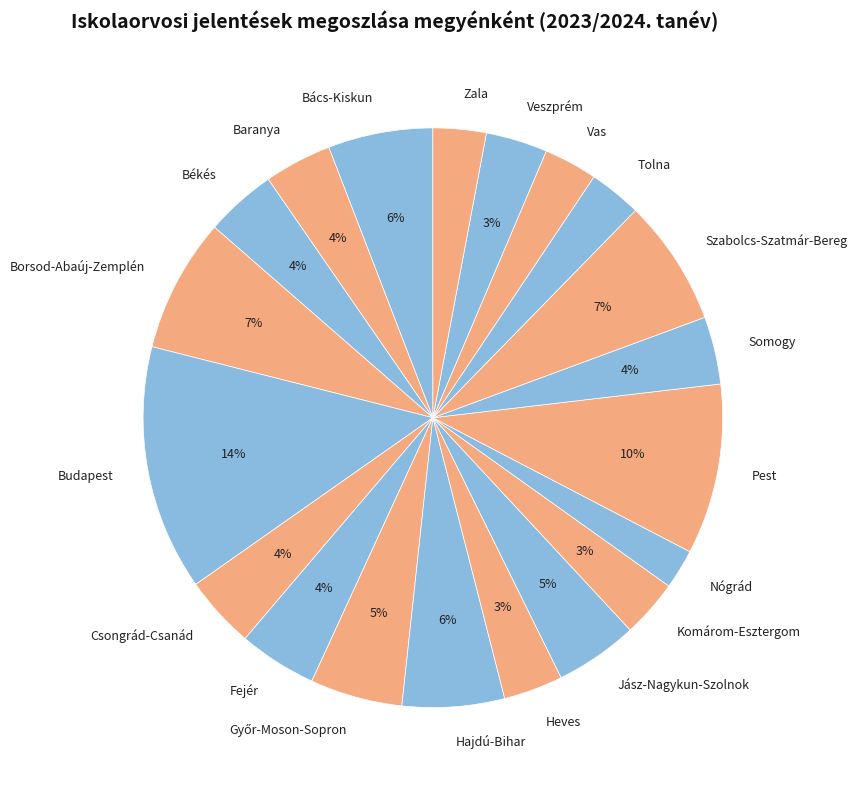

Combined, do Zala and Somogy account for over 50%?

No